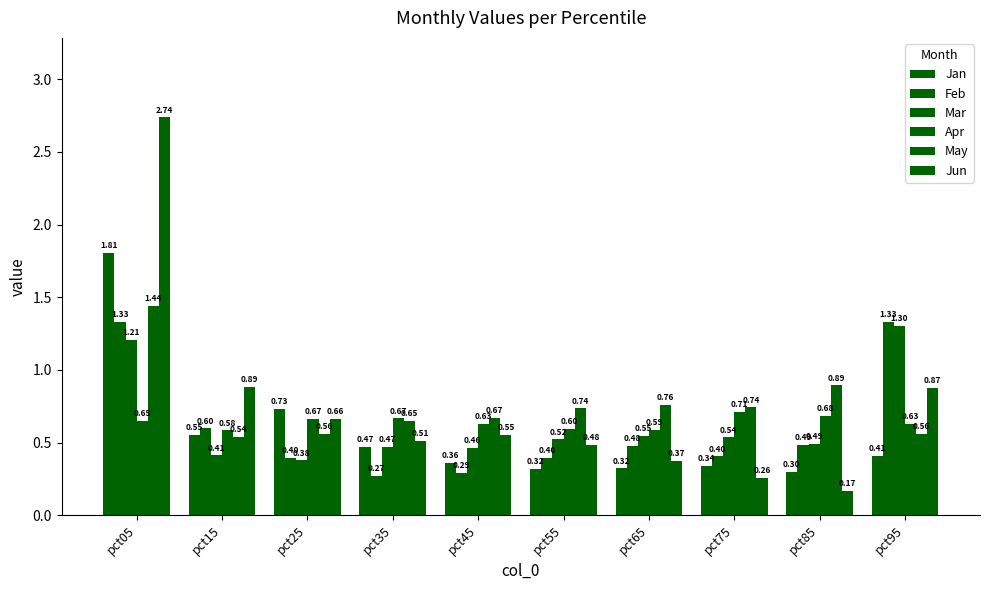

Reading right to left, extract all data points from this chart.

Jan: 0.4	0.3	0.3	0.3	0.3	0.4	0.5	0.7	0.6	1.8
Feb: 1.3	0.5	0.4	0.5	0.4	0.3	0.3	0.4	0.6	1.3
Mar: 1.3	0.5	0.5	0.5	0.5	0.5	0.5	0.4	0.4	1.2
Apr: 0.6	0.7	0.7	0.6	0.6	0.6	0.7	0.7	0.6	0.6
May: 0.6	0.9	0.7	0.8	0.7	0.7	0.7	0.6	0.5	1.4
Jun: 0.9	0.2	0.3	0.4	0.5	0.6	0.5	0.7	0.9	2.7